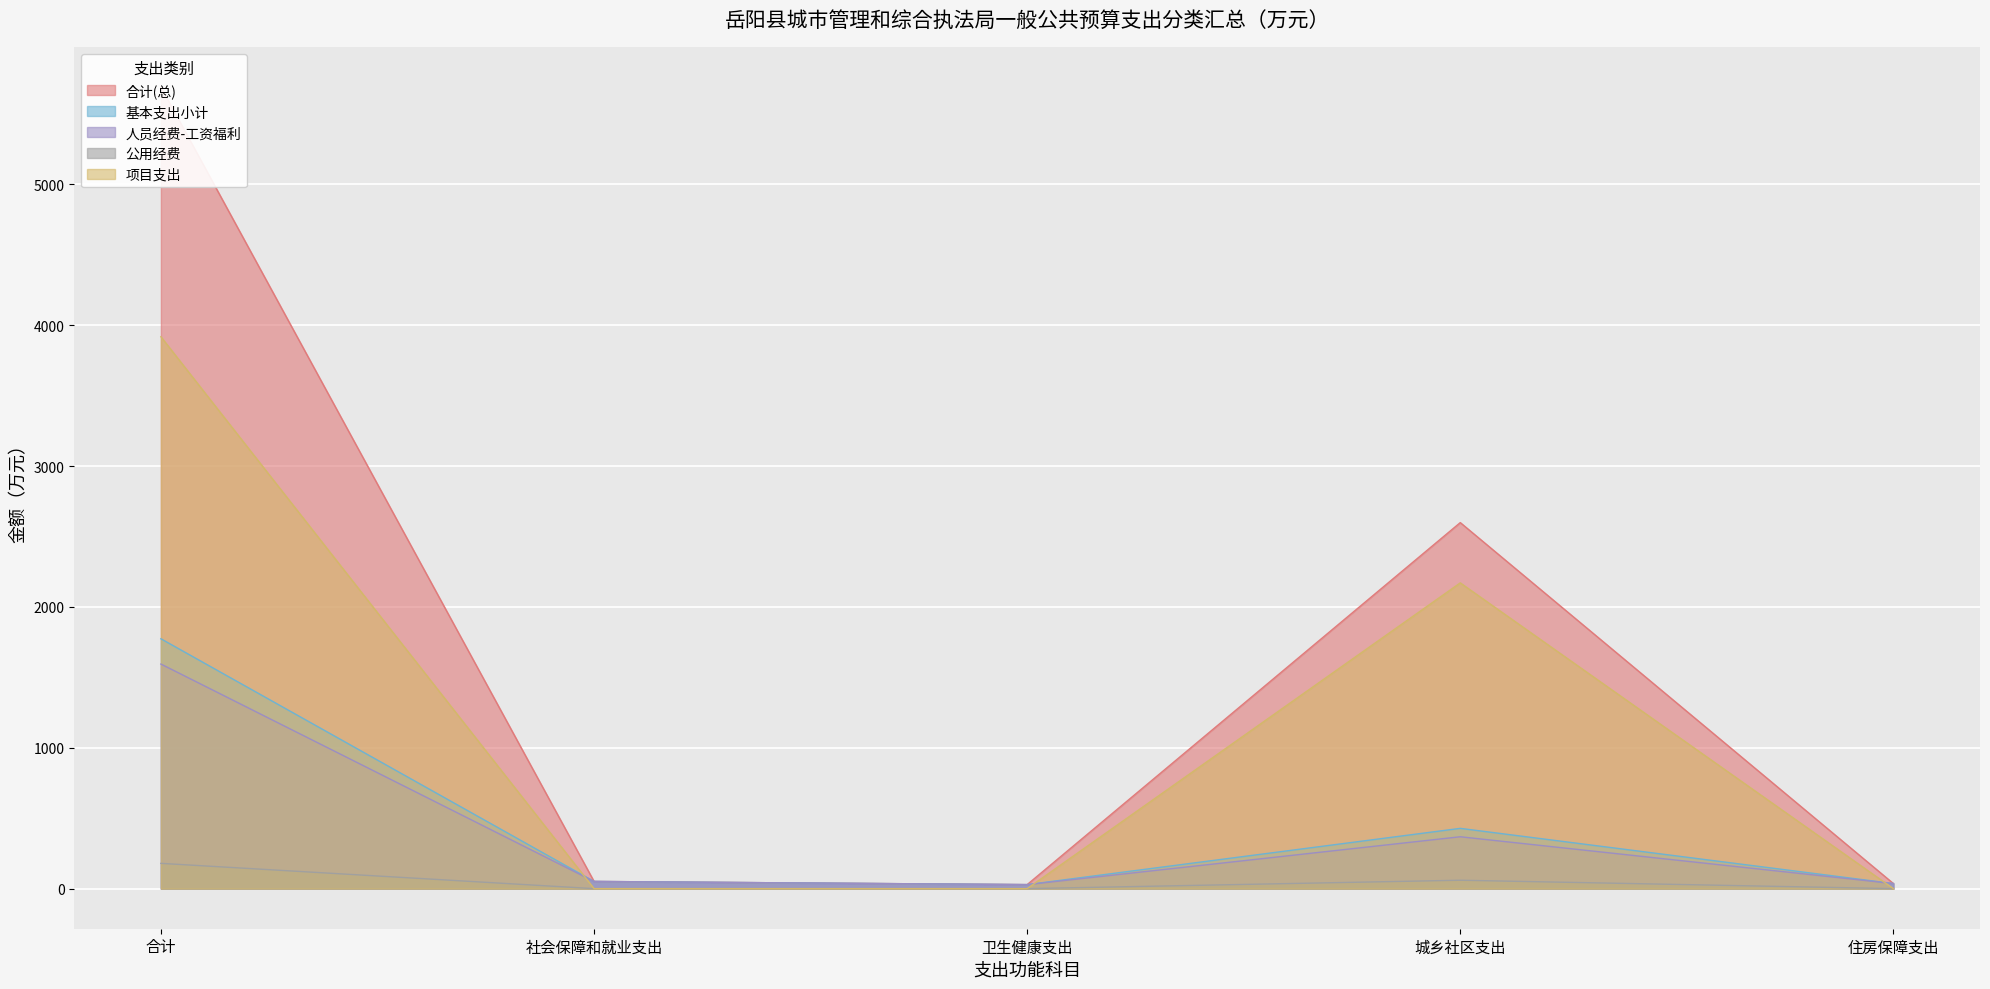

The 公用经费 series shows 0.0 at 卫生健康支出. True or false?

True